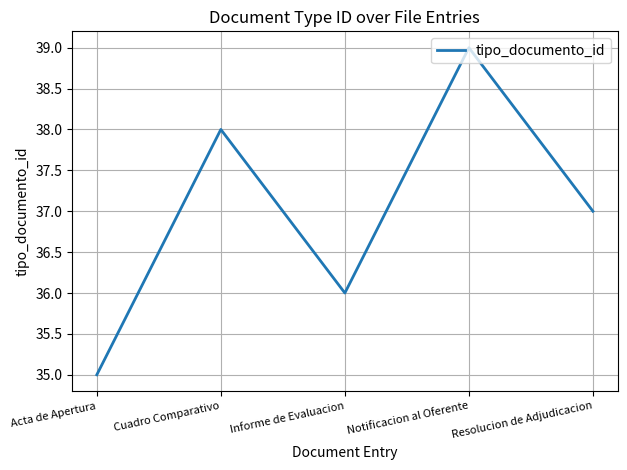

Does the chart display data point markers on the line(s)?

No